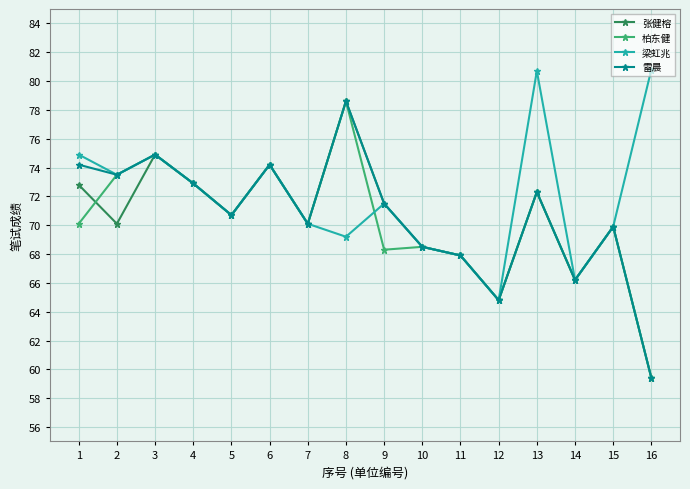

What is the average value of the 柏东健 series?

70.1